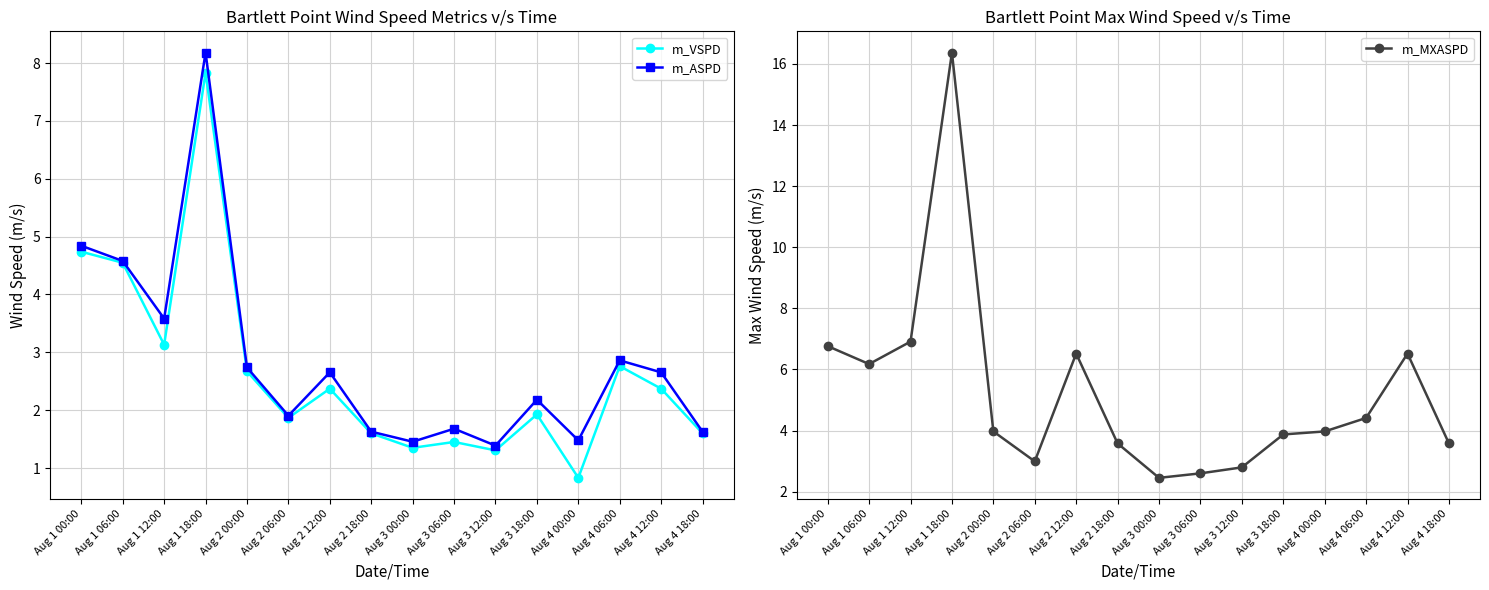

Reading left to right, what are all the values shown in this chart?

m_VSPD: Aug 1 00:00=4.7	Aug 1 06:00=4.5	Aug 1 12:00=3.1	Aug 1 18:00=7.8	Aug 2 00:00=2.7	Aug 2 06:00=1.9	Aug 2 12:00=2.4	Aug 2 18:00=1.6	Aug 3 00:00=1.4	Aug 3 06:00=1.5	Aug 3 12:00=1.3	Aug 3 18:00=1.9	Aug 4 00:00=0.8	Aug 4 06:00=2.8	Aug 4 12:00=2.4	Aug 4 18:00=1.6
m_ASPD: Aug 1 00:00=4.8	Aug 1 06:00=4.6	Aug 1 12:00=3.6	Aug 1 18:00=8.2	Aug 2 00:00=2.7	Aug 2 06:00=1.9	Aug 2 12:00=2.7	Aug 2 18:00=1.6	Aug 3 00:00=1.5	Aug 3 06:00=1.7	Aug 3 12:00=1.4	Aug 3 18:00=2.2	Aug 4 00:00=1.5	Aug 4 06:00=2.9	Aug 4 12:00=2.7	Aug 4 18:00=1.6
m_MXASPD: Aug 1 00:00=6.8	Aug 1 06:00=6.2	Aug 1 12:00=6.9	Aug 1 18:00=16.4	Aug 2 00:00=4.0	Aug 2 06:00=3.0	Aug 2 12:00=6.5	Aug 2 18:00=3.6	Aug 3 00:00=2.5	Aug 3 06:00=2.6	Aug 3 12:00=2.8	Aug 3 18:00=3.9	Aug 4 00:00=4.0	Aug 4 06:00=4.4	Aug 4 12:00=6.5	Aug 4 18:00=3.6